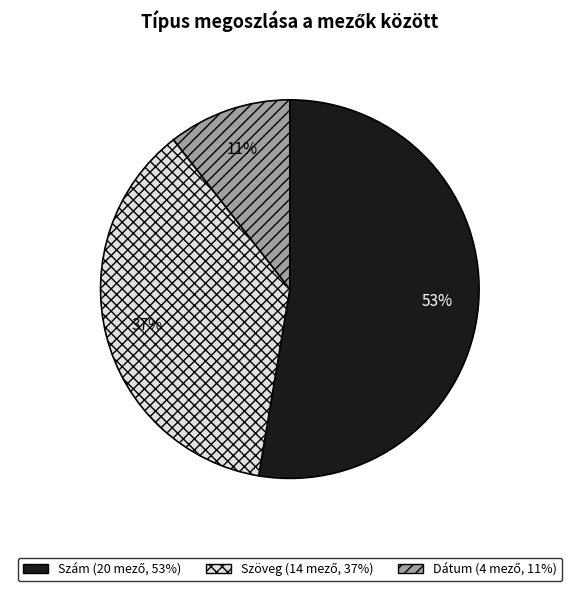

What percentage is the Szöveg slice, to the nearest percent?

37%